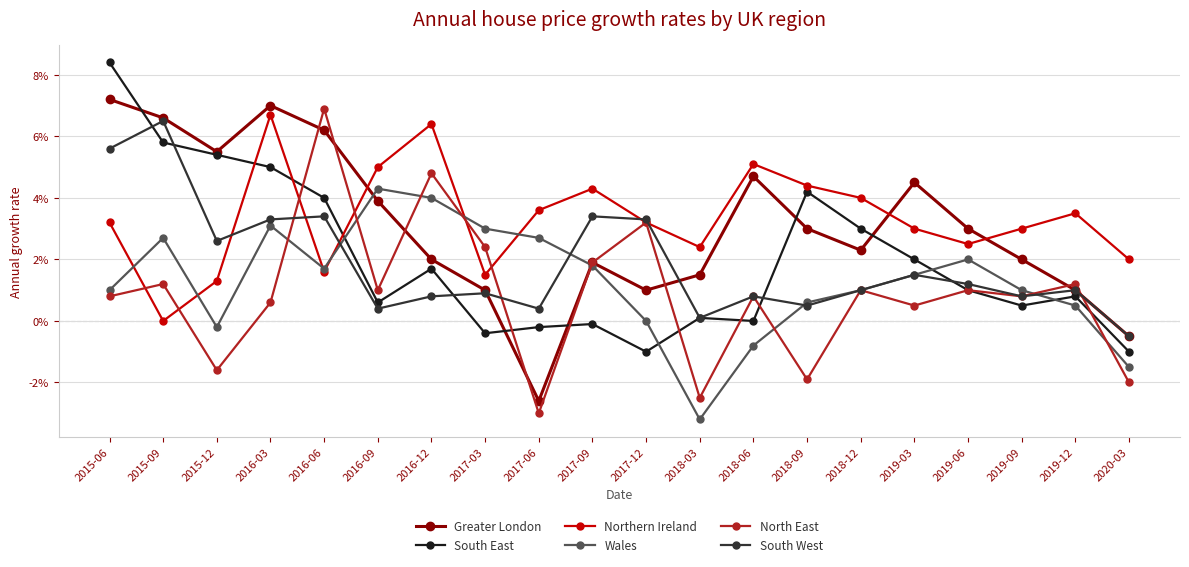

What are all the series names shown in the legend?

Greater London, South East, Northern Ireland, Wales, North East, South West